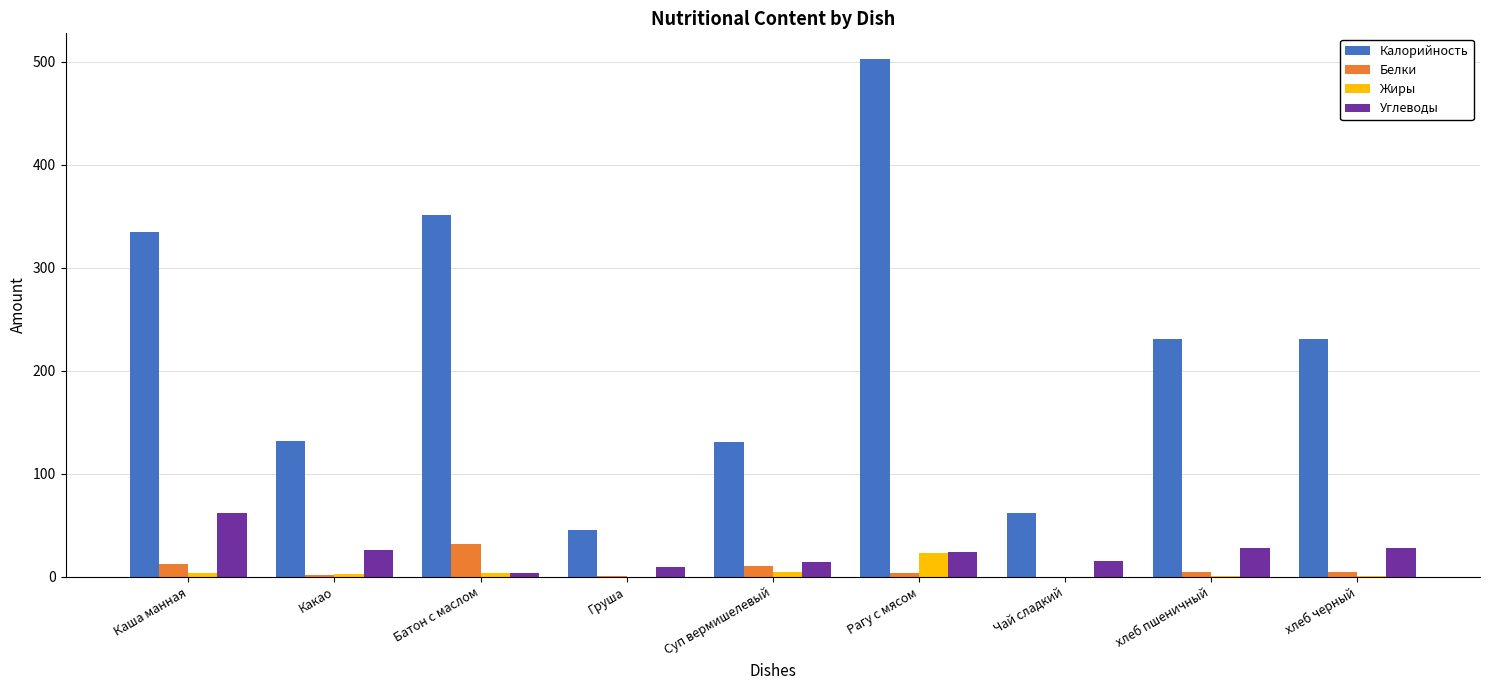

How many values in the Белки series exceed 4?

5